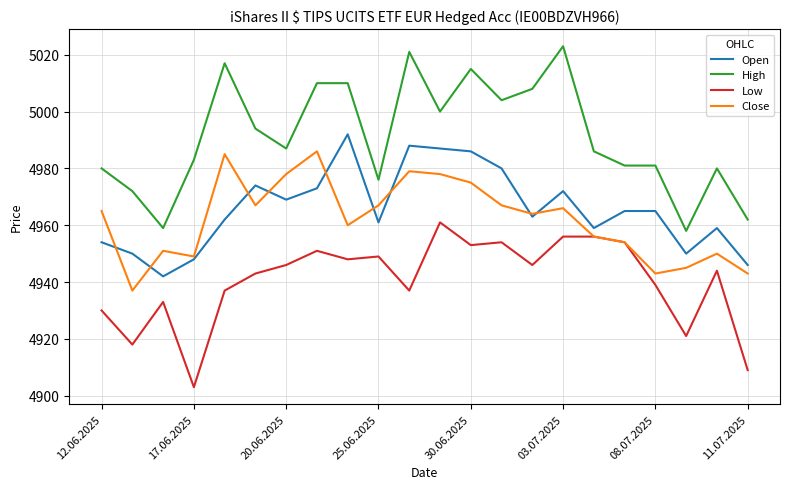

What is the difference between the second highest and second lowest values in the Low series?

47